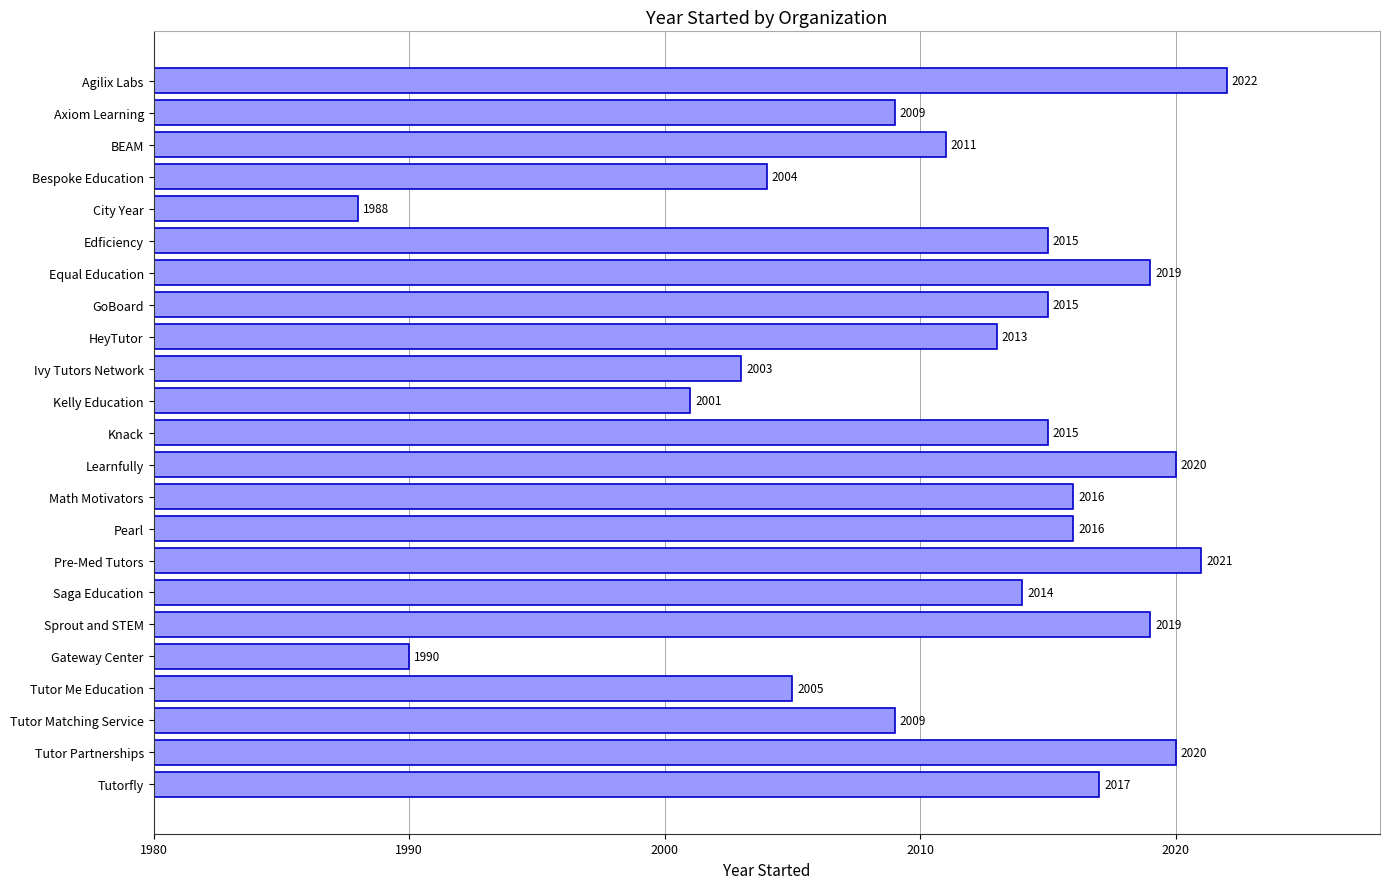

What position from the top is Pearl?

15